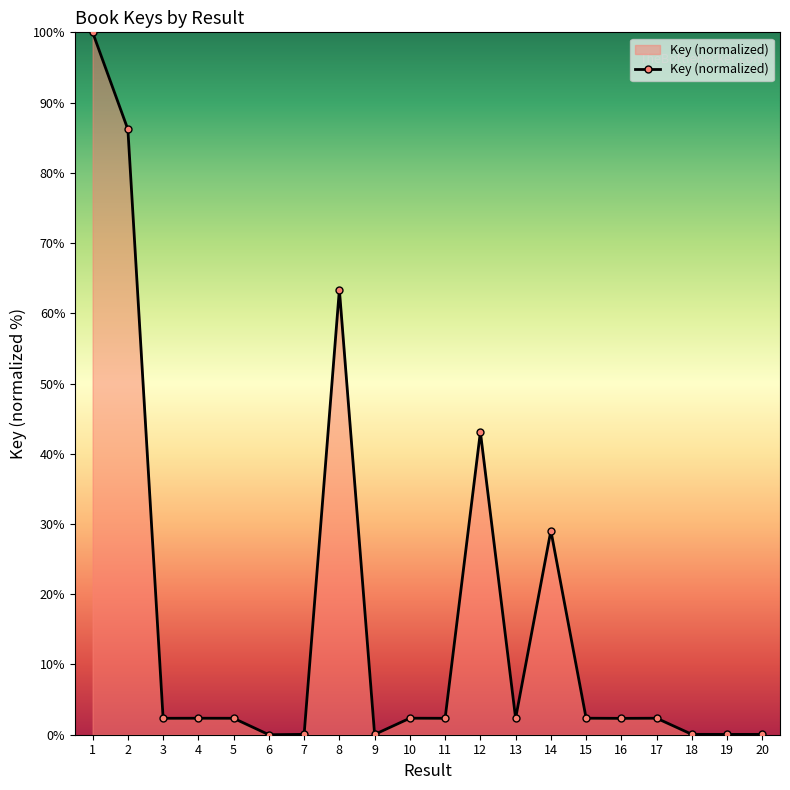

How many lines are shown in the chart?

1